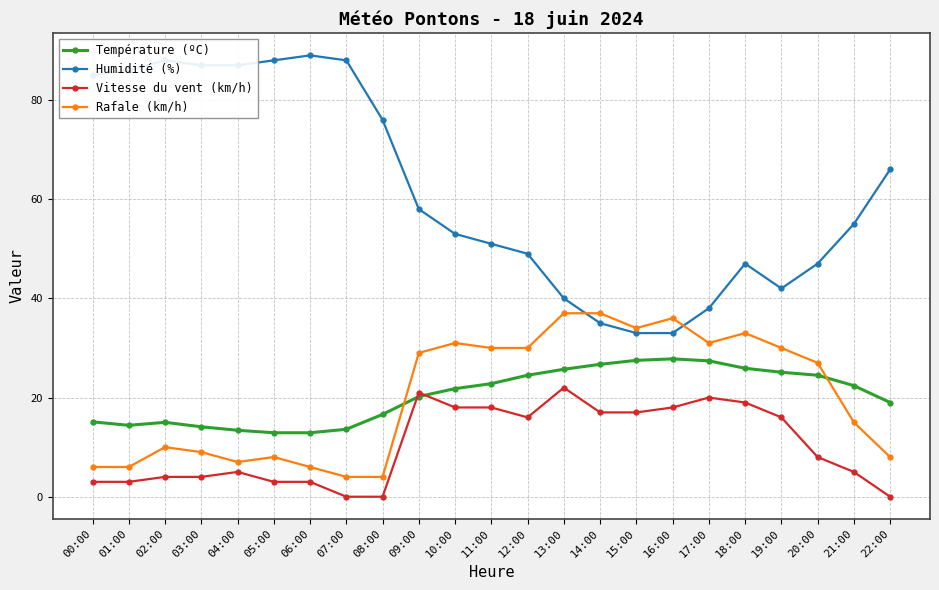

How many data points in Humidité (%) are less than 55?

11